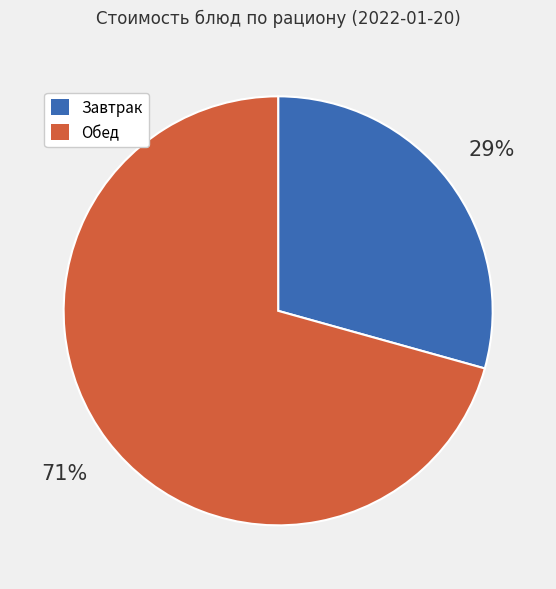

Does any single category account for the majority?

Yes